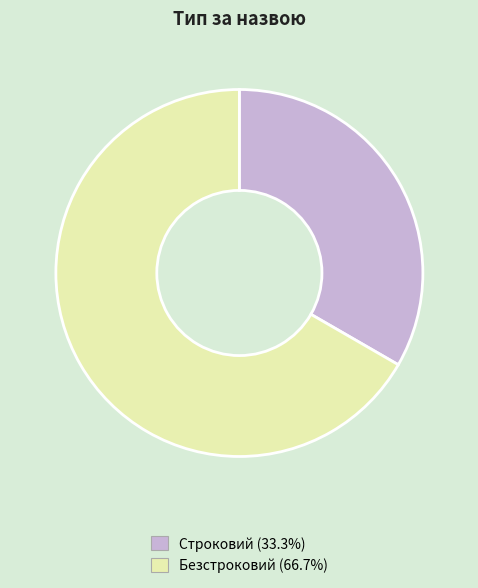

How many segments does this pie chart have?

2